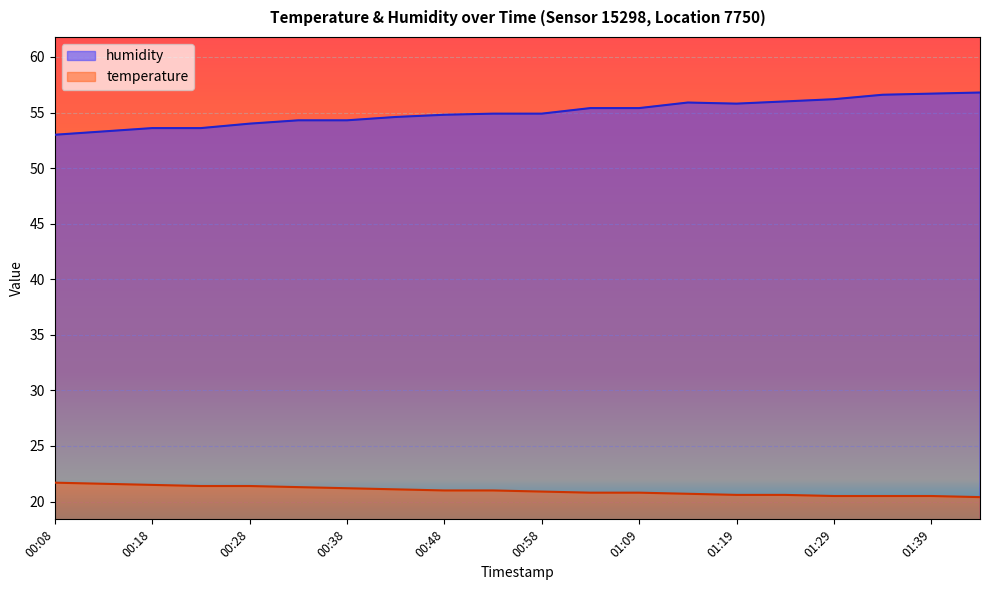

What is the value of the humidity point at the 4th from the left?

53.6